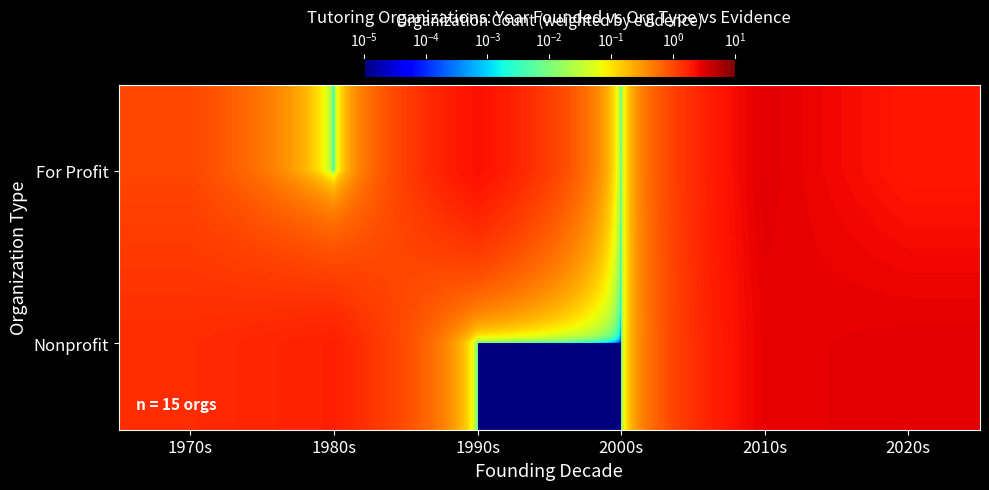

Reading left to right, transcribe all the data shown in this chart.

For Profit: 1970s=1.0	1980s=0.0	1990s=2.3	2000s=0.0	2010s=3.0	2020s=2.0
Nonprofit: 1970s=1.5	1980s=1.8	1990s=0.0	2000s=0.0	2010s=2.8	2020s=3.0